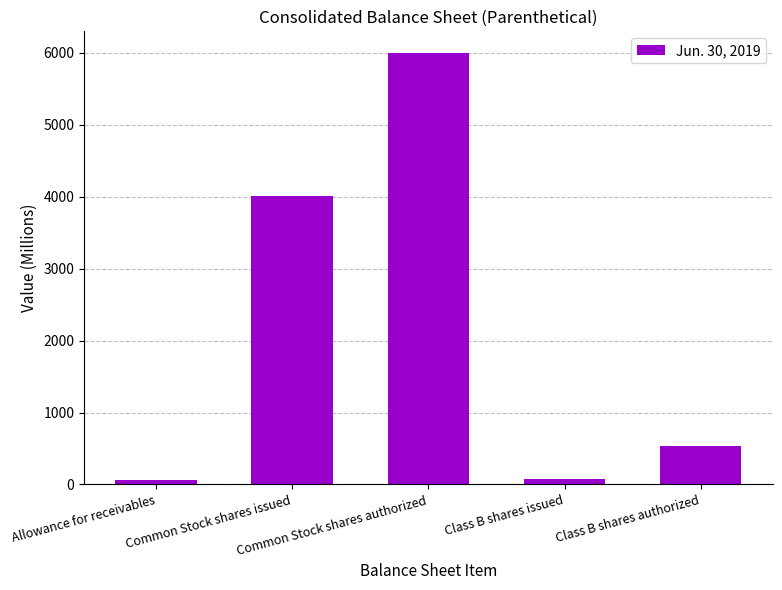

What is the difference between the values at Common Stock shares authorized and Allowance for receivables?

5940